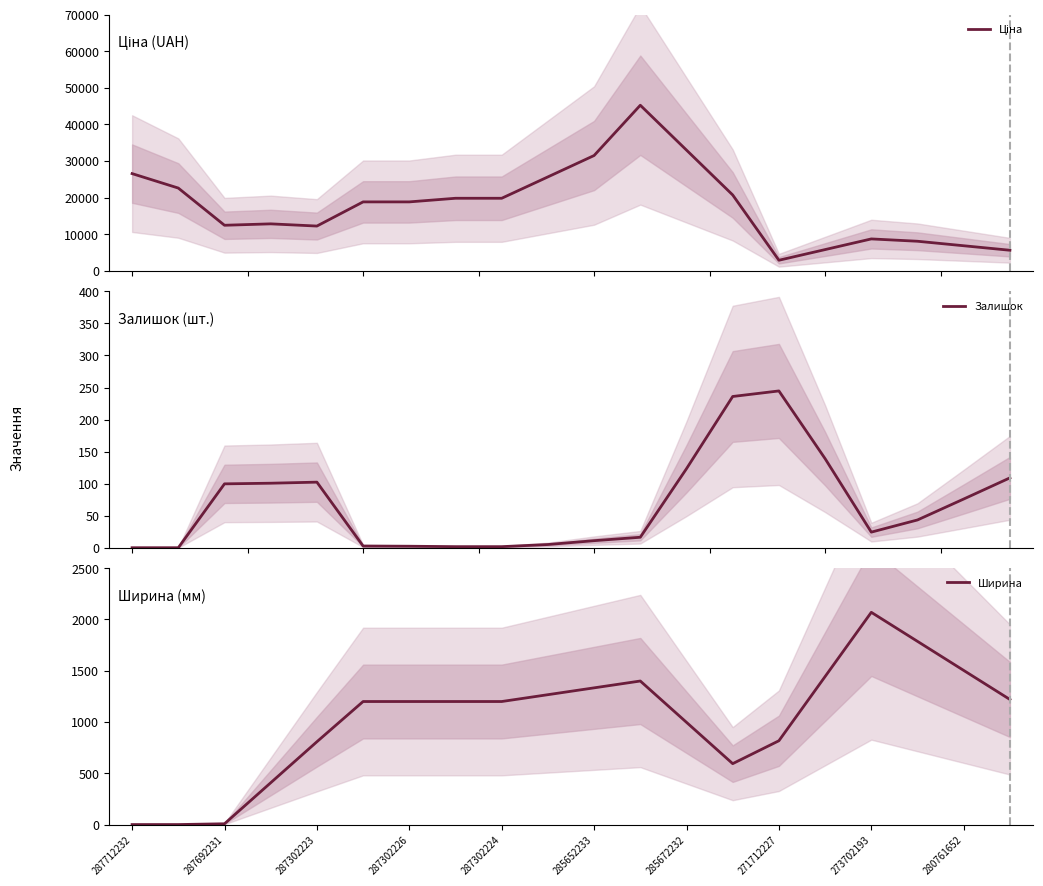

Count the number of categories in the chart.

20